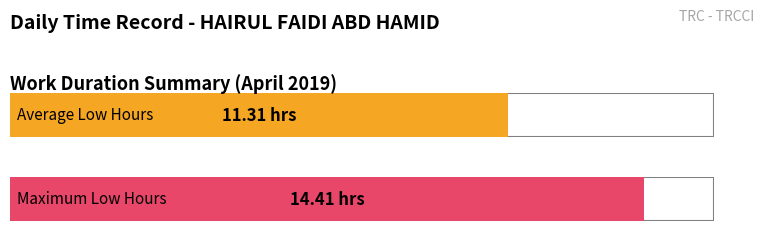

Between 19 and 10, which is larger?

19